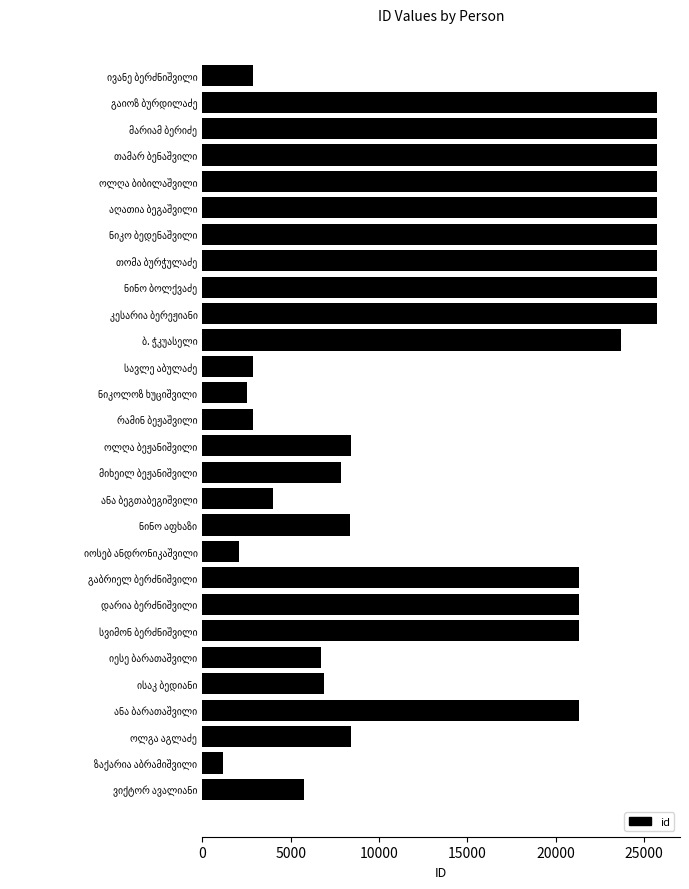

What is the difference between the second highest and second lowest values?

23648